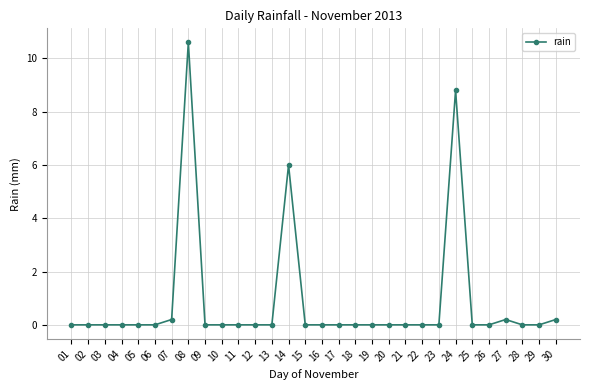

The chart shows a value of 0.0 at 10. True or false?

True